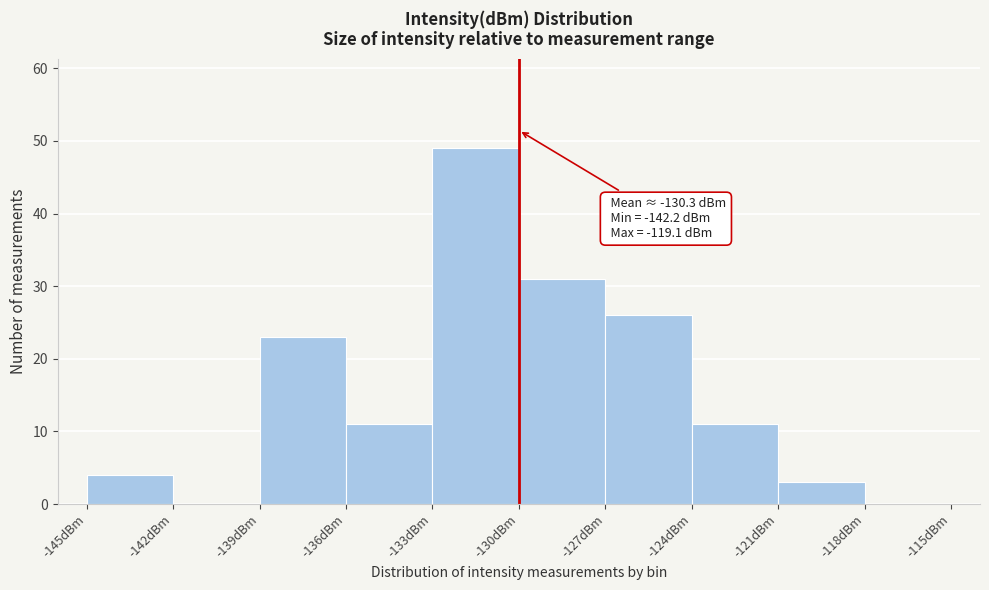

Which range on the x-axis has the tallest bar?

-133 to -130